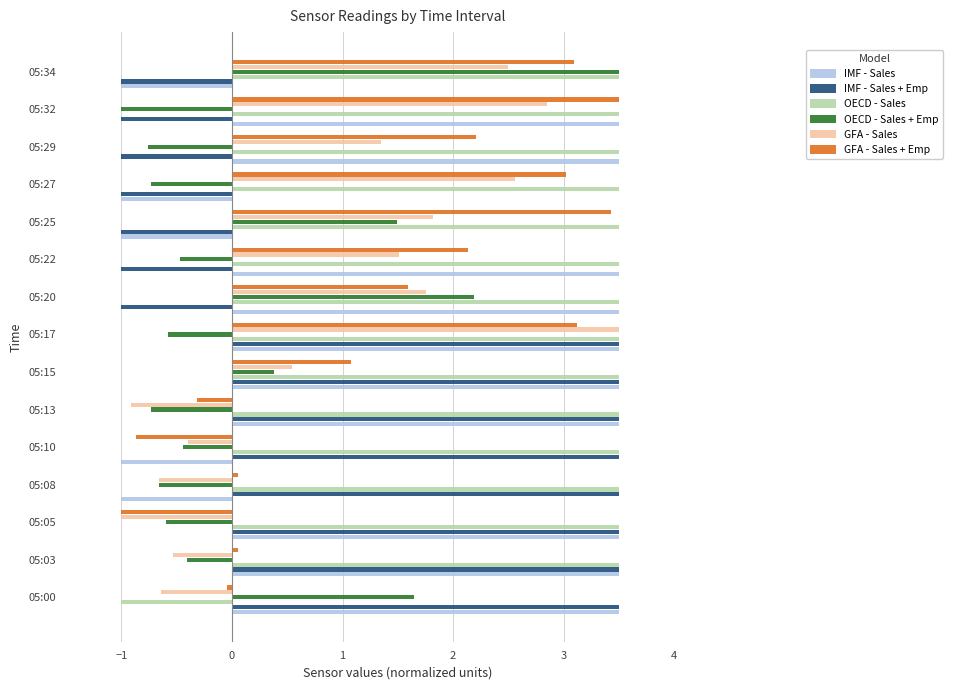

At which label is OECD - Sales closest to 1?

05:00